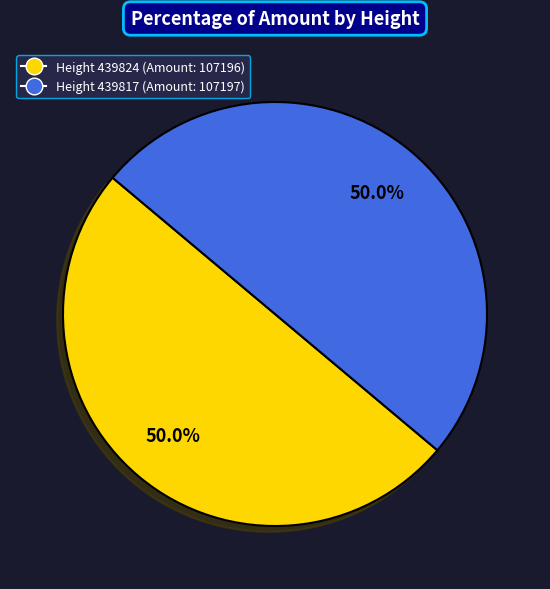

What percentage is NOT represented by Height 439817 (Amount: 107197)?

50.0%